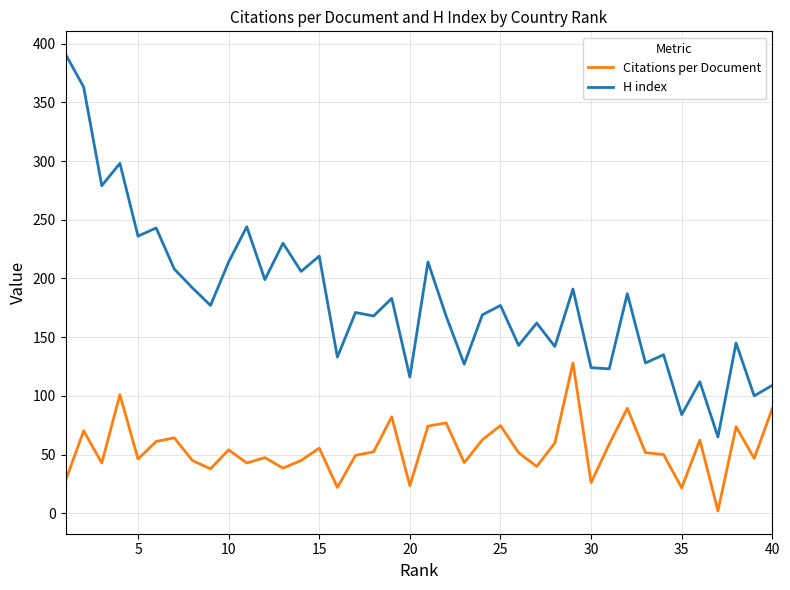

True or false: H index and Citations per Document cross at least once.

False